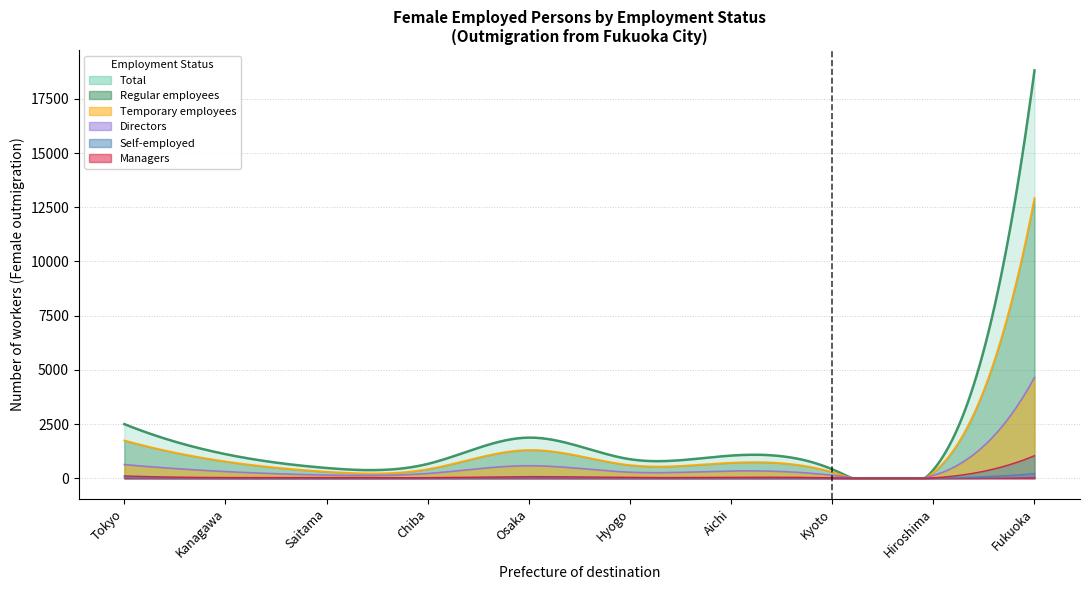

Where does the Directors series first go above 8?

Tokyo